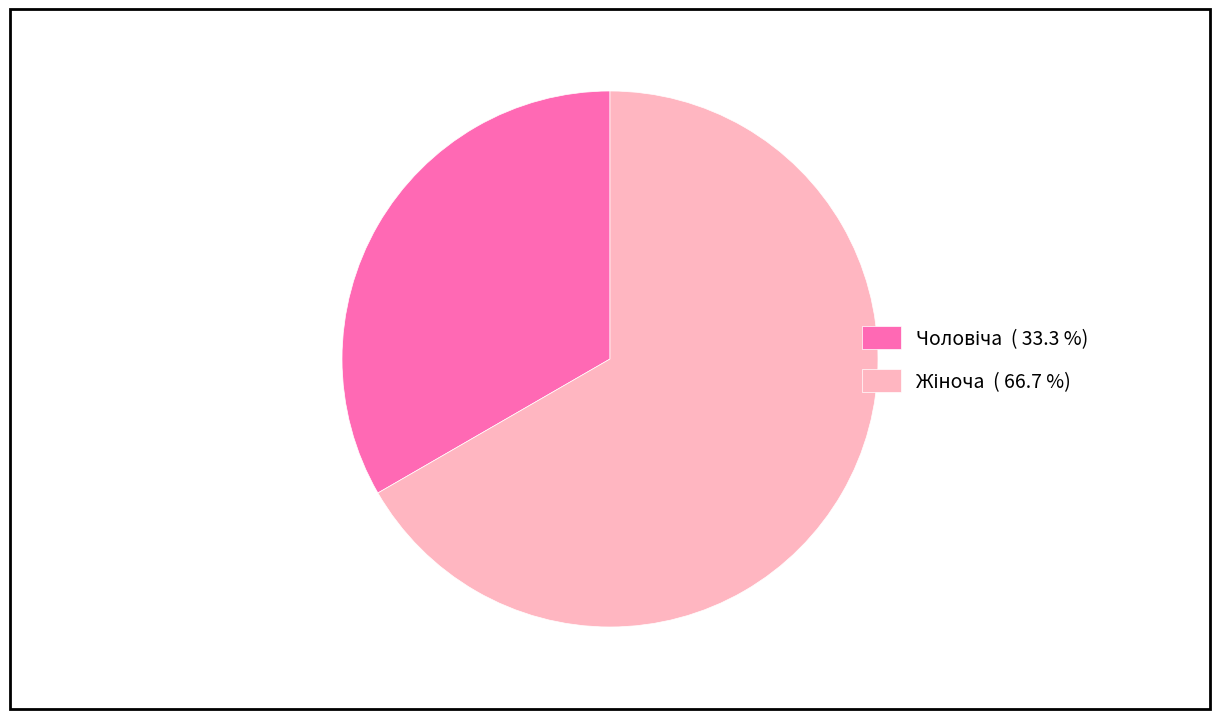

Does any single category account for the majority?

Yes